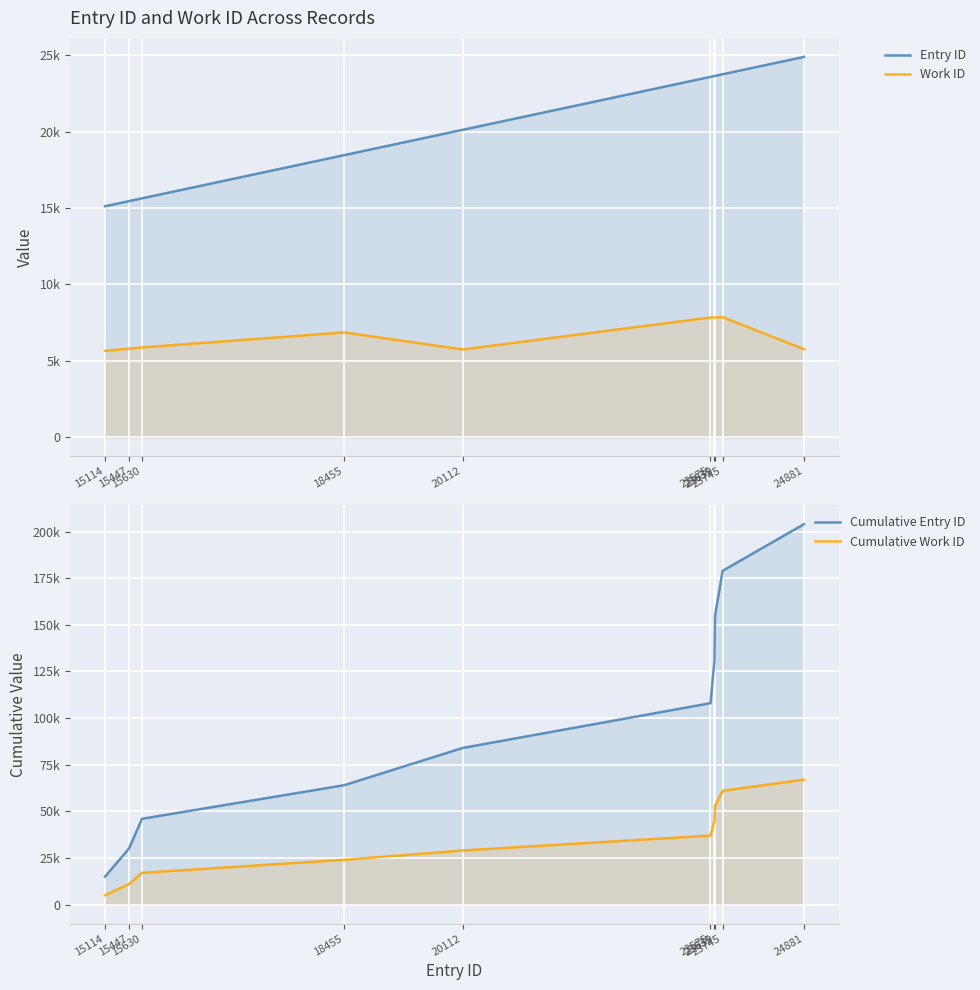

At which category does the chart reach its peak across all series?

24881